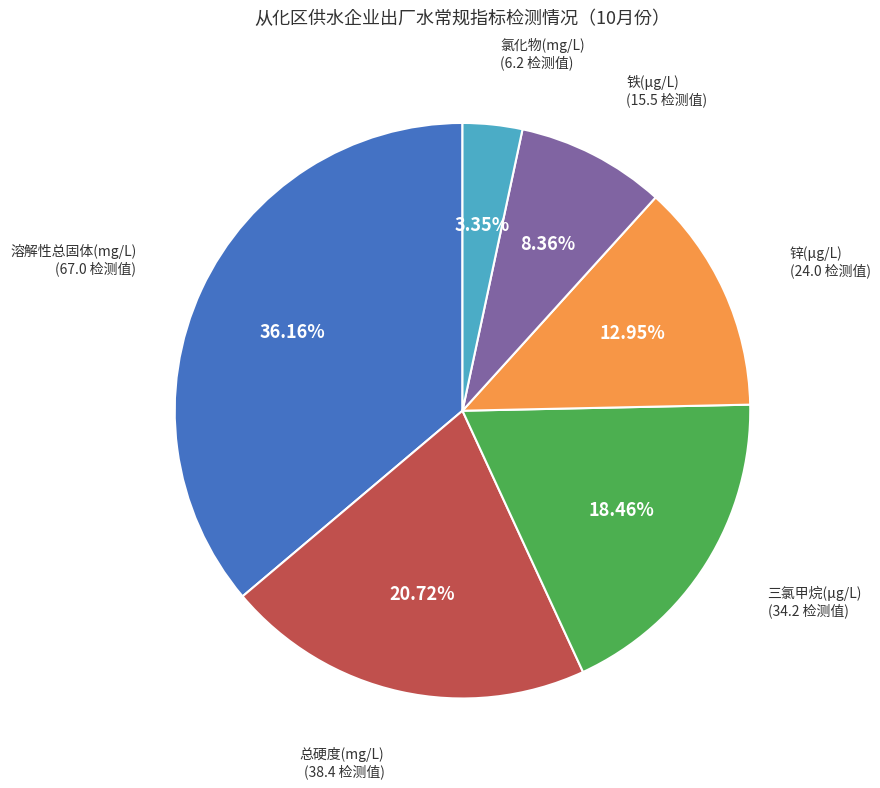

Is there a majority slice in this chart?

No